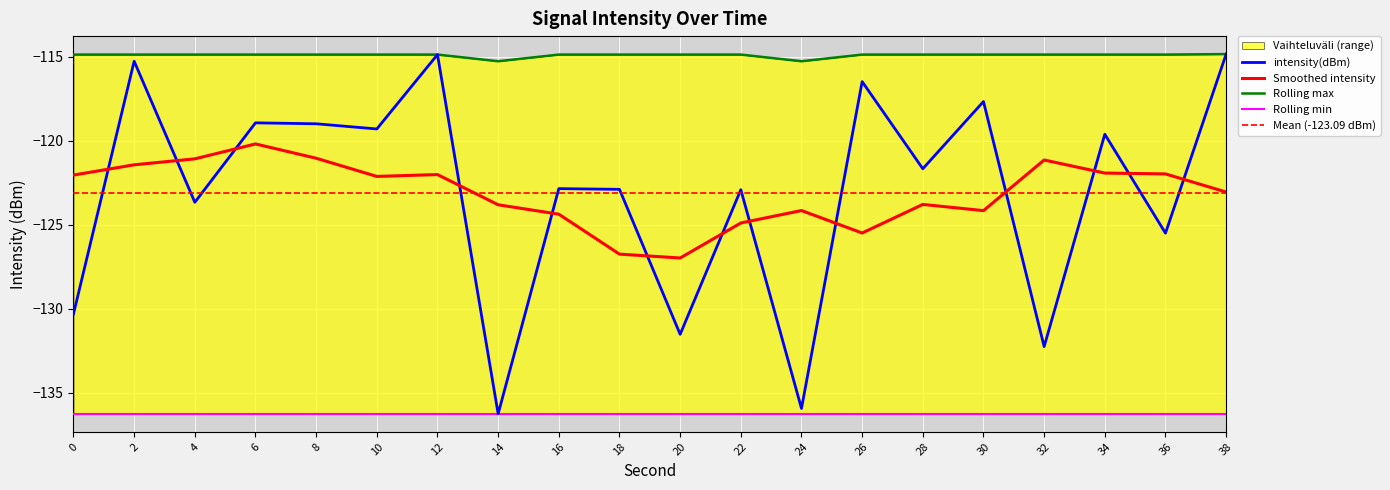

Reading left to right, list all the values displayed in this chart.

intensity(dBm): 0=-130.3	2=-115.3	4=-123.7	6=-118.9	8=-119.0	10=-119.3	12=-114.9	14=-136.3	16=-122.9	18=-122.9	20=-131.5	22=-122.9	24=-135.9	26=-116.5	28=-121.7	30=-117.7	32=-132.3	34=-119.6	36=-125.5	38=-114.8
rolling_max: 0=-114.9	2=-114.9	4=-114.9	6=-114.9	8=-114.9	10=-114.9	12=-114.9	14=-115.3	16=-114.9	18=-114.9	20=-114.9	22=-114.9	24=-115.3	26=-114.9	28=-114.9	30=-114.9	32=-114.9	34=-114.9	36=-114.9	38=-114.8